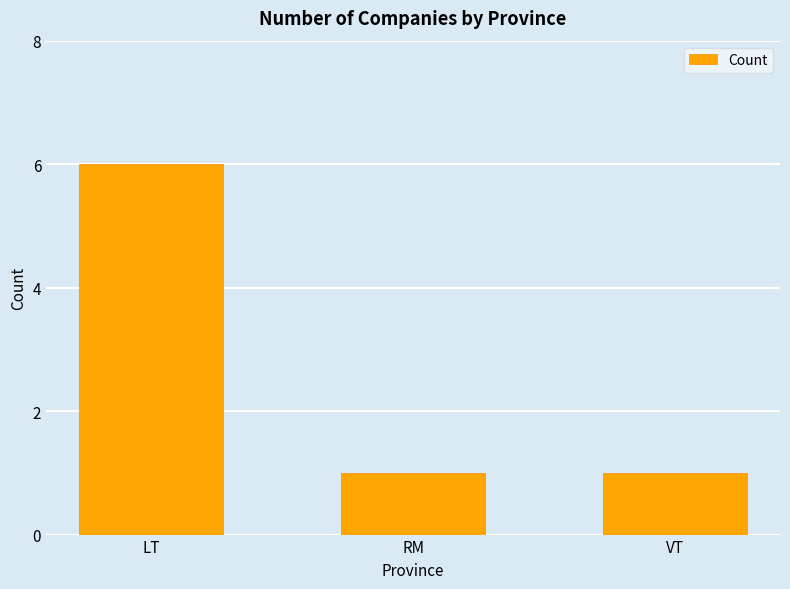

What is the ratio of the value at VT to the value at LT?

0.2